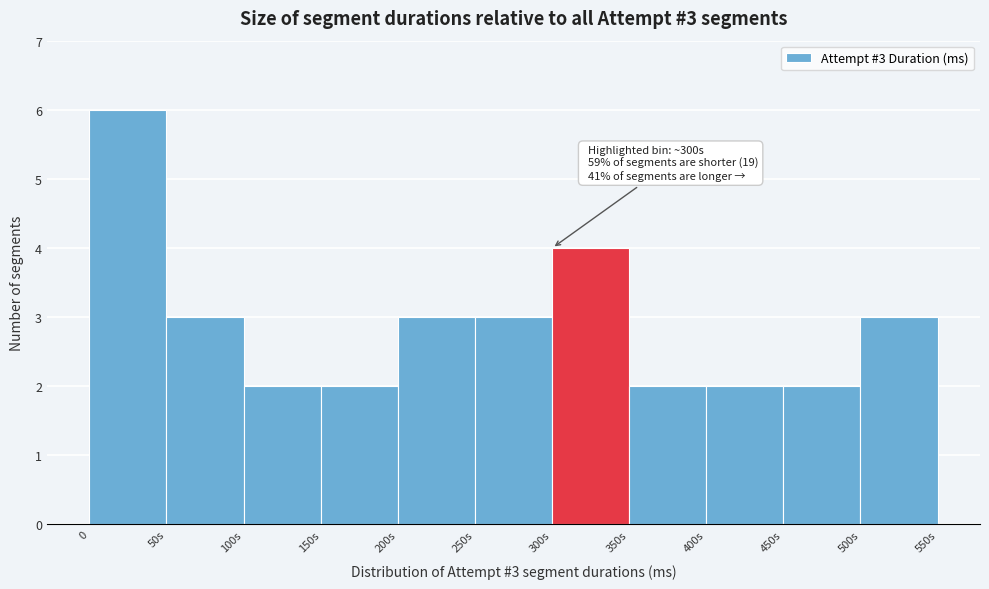

Reading left to right, transcribe all the data shown in this chart.

0=6	50s=3	100s=2	150s=2	200s=3	250s=3	300s=4	350s=2	400s=2	450s=2	500s=3